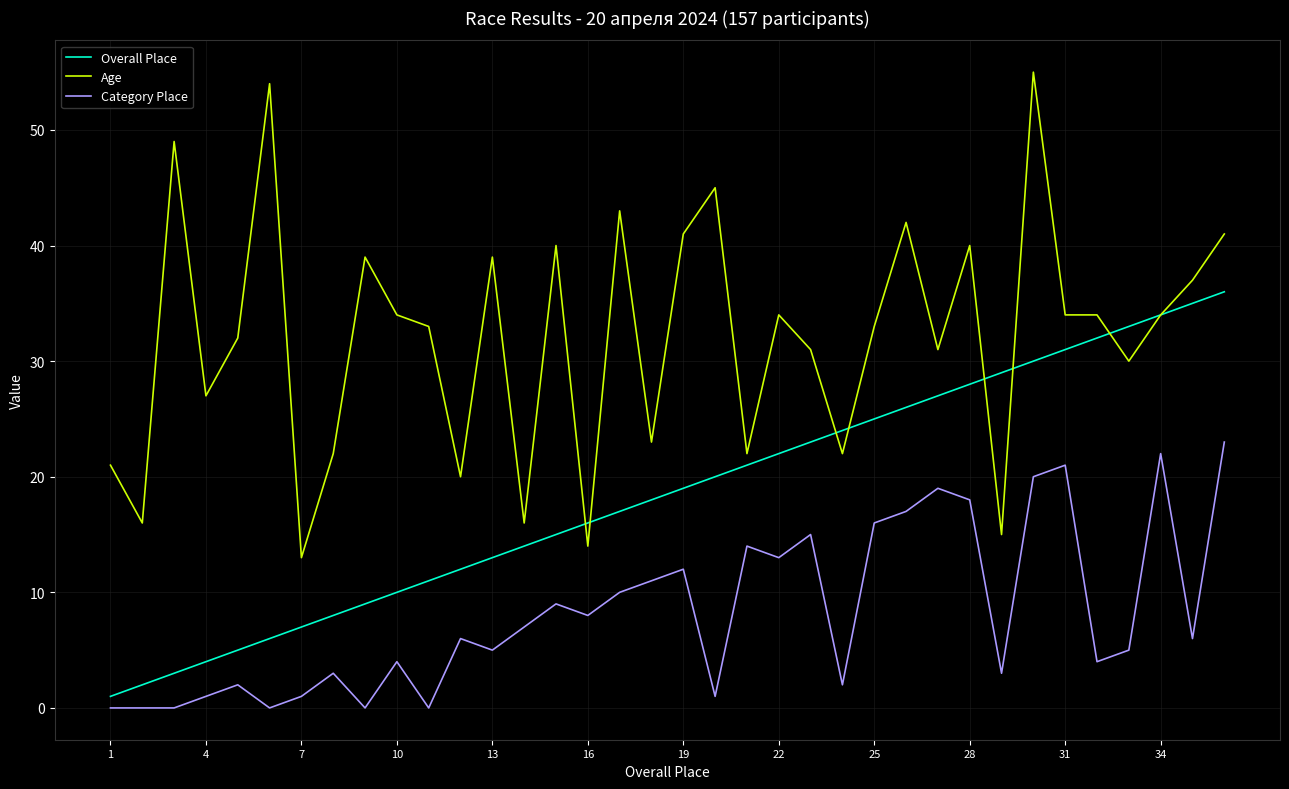

What is the highest value of the Category Place series?

23